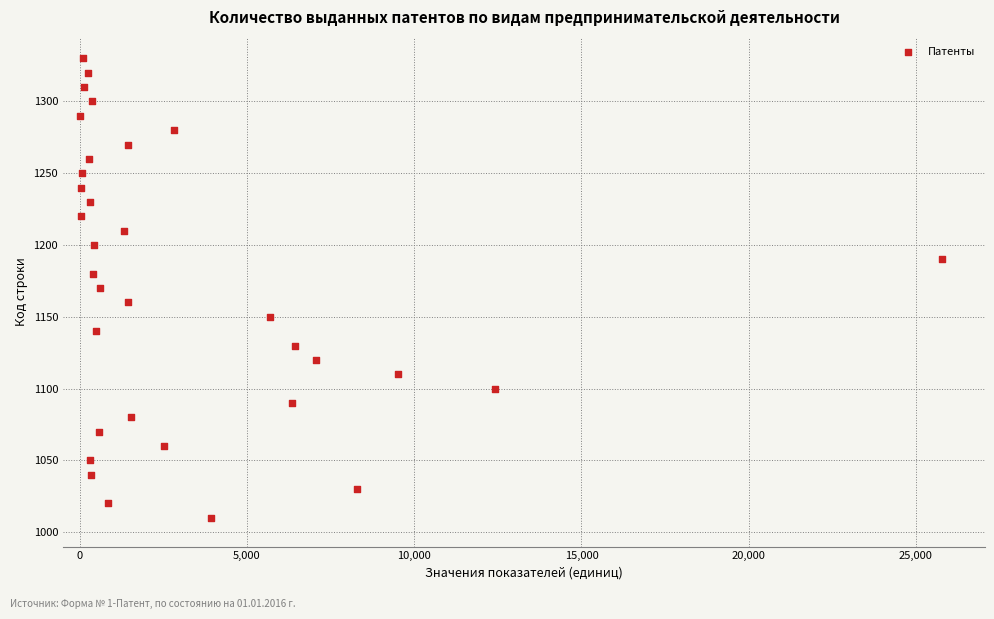

What is the range of Y values (max minus min)?

320